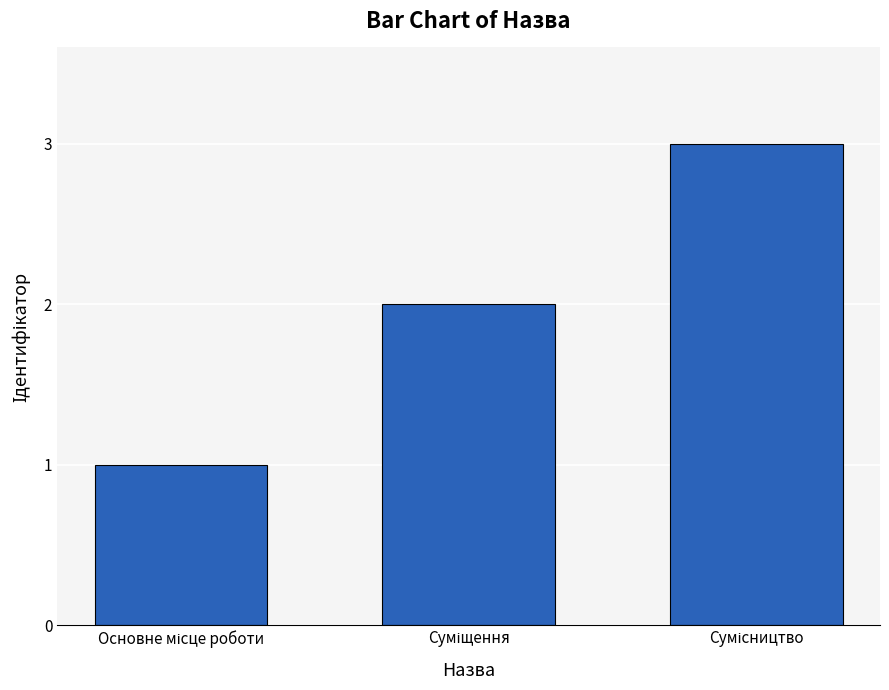

How many values are below 2?

1